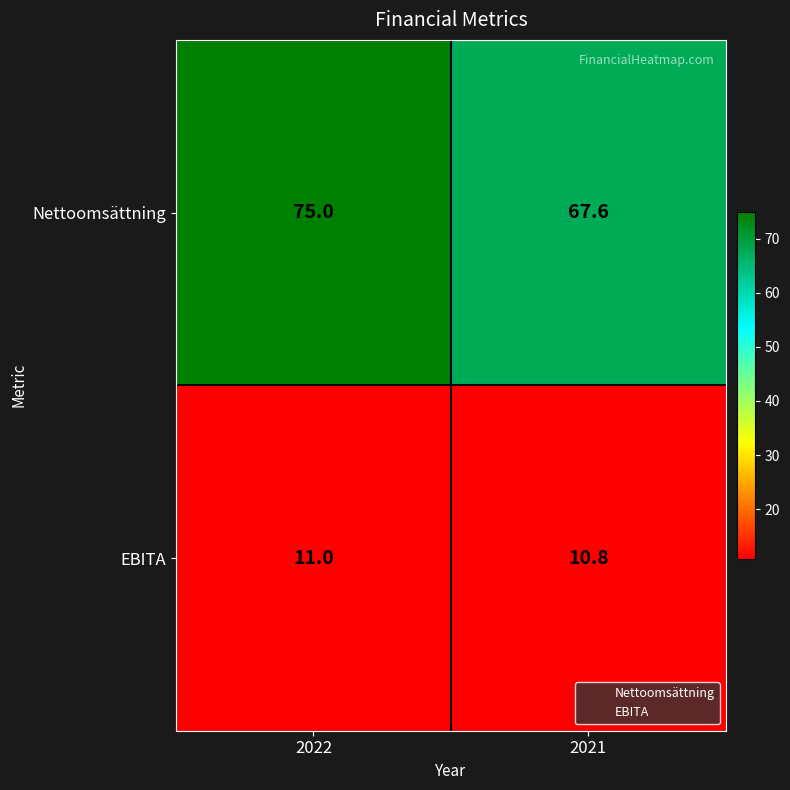

Reading left to right, list all the values displayed in this chart.

Nettoomsättning: 75.0	67.6
EBITA: 11.0	10.8